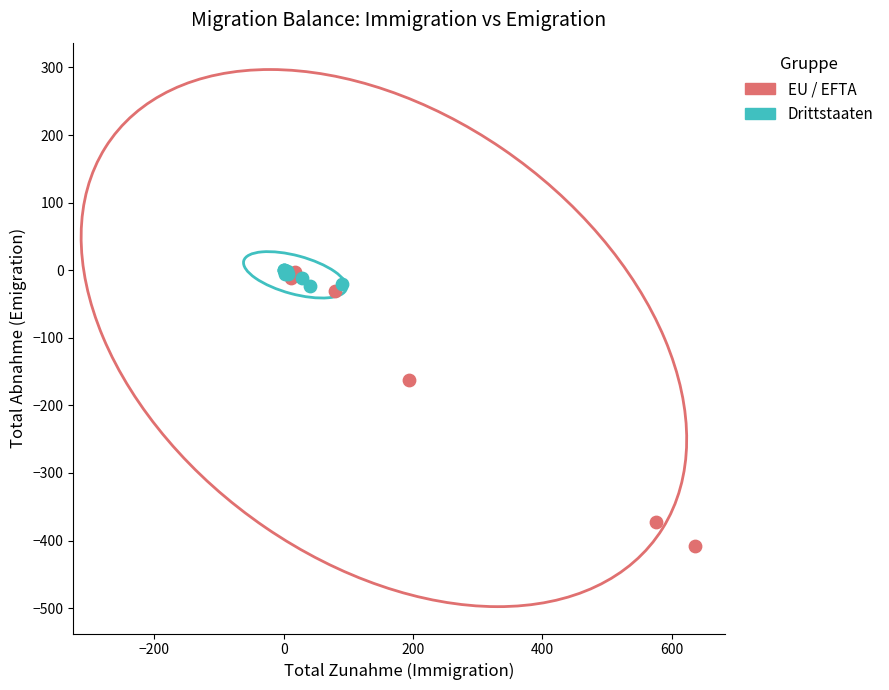

Which series has the widest spread of Y values?

EU / EFTA